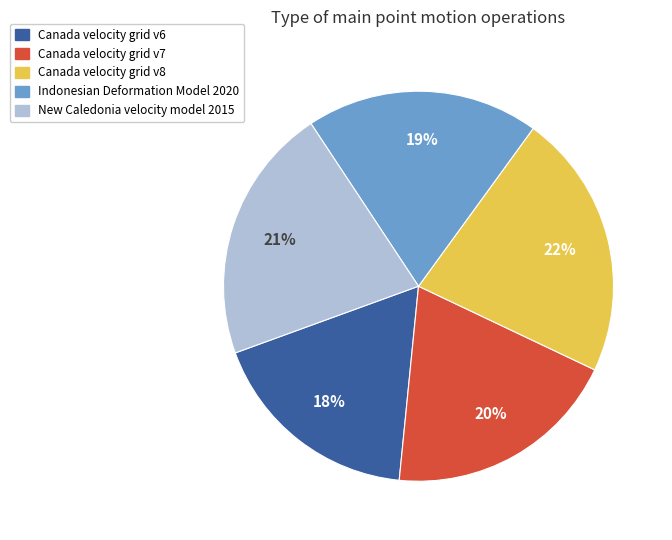

Do Canada velocity grid v8 and New Caledonia velocity model 2015 together represent more than half of the pie?

No